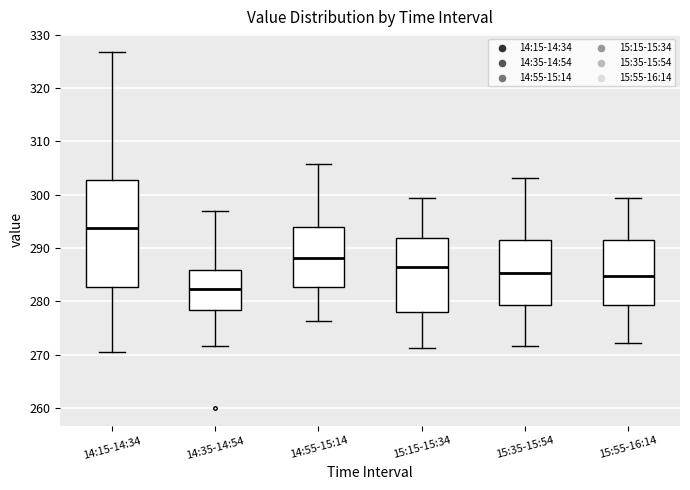

Comparing the boxes themselves (not the whiskers), which one is the tallest?

14:15-14:34